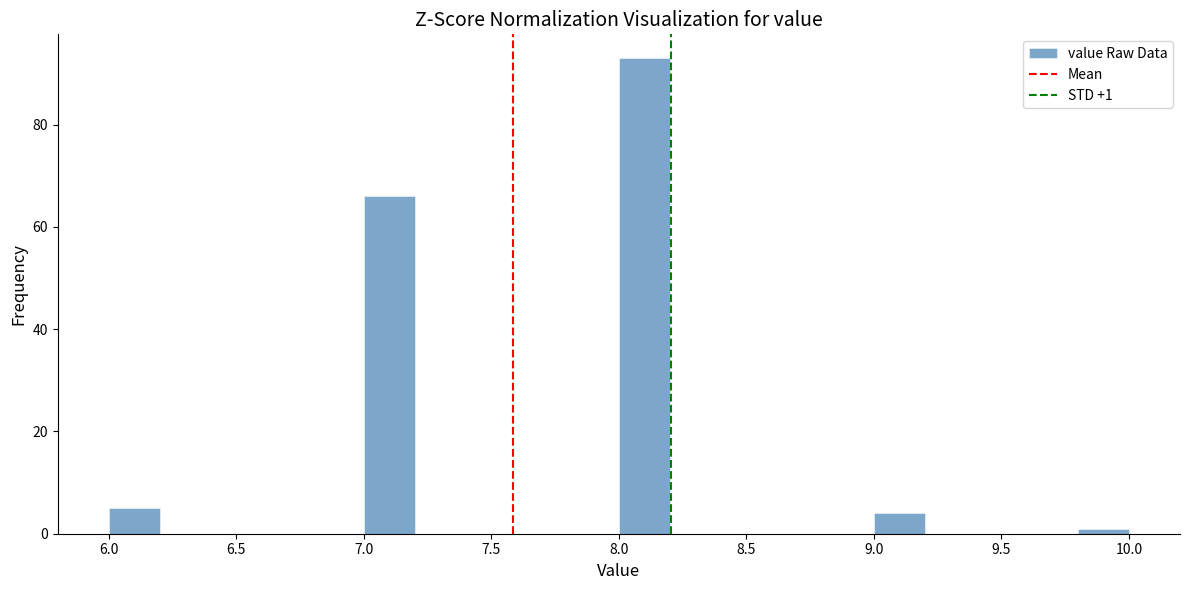

Over which range of the x-axis is the bar tallest?

8.0 to 8.2